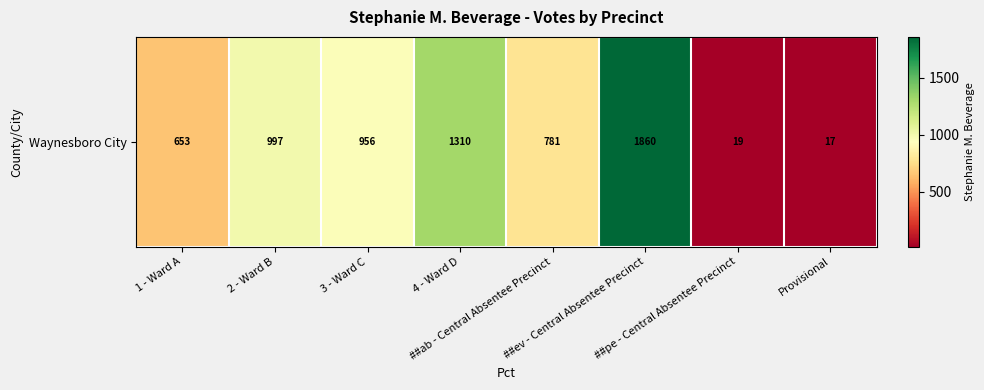

Rank the categories by value from lowest to highest.

Provisional, ##pe - Central Absentee Precinct, 1 - Ward A, ##ab - Central Absentee Precinct, 3 - Ward C, 2 - Ward B, 4 - Ward D, ##ev - Central Absentee Precinct